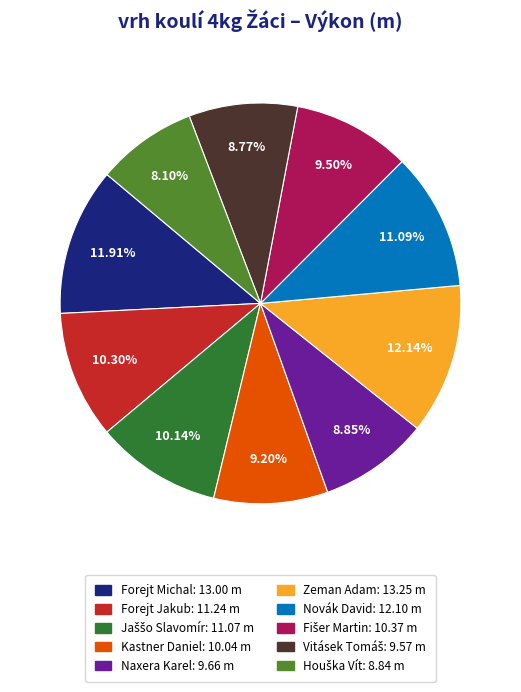

Does any single category account for the majority?

No